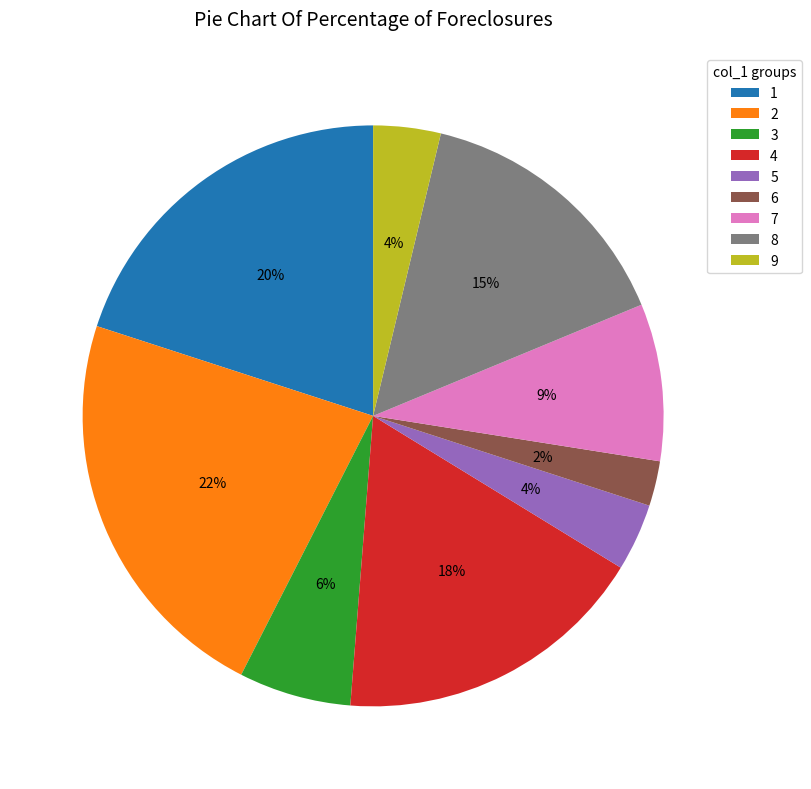

To the nearest percent, what percentage of the pie is 2?

22%